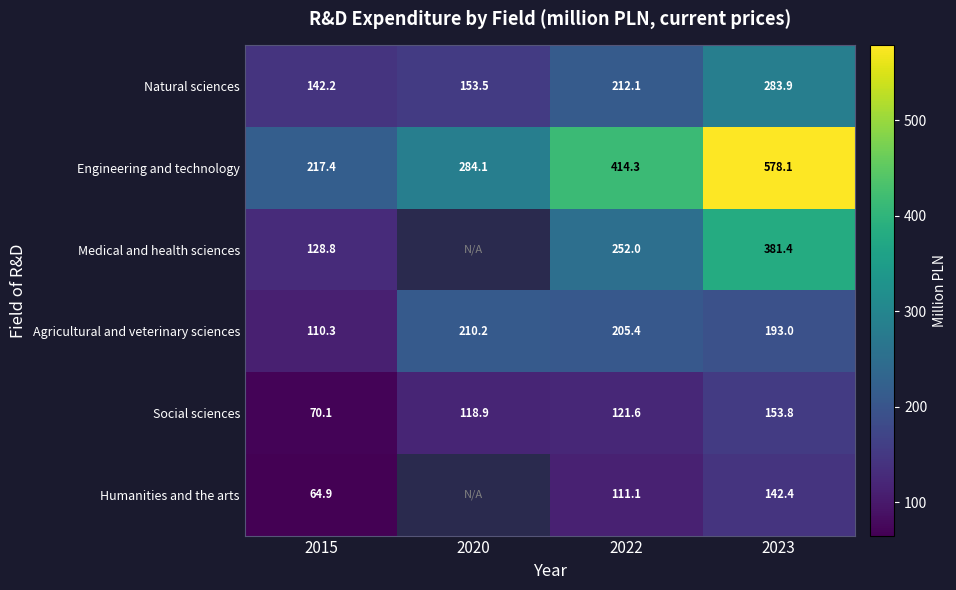

Where does the Engineering and technology series first go above 414?

2022